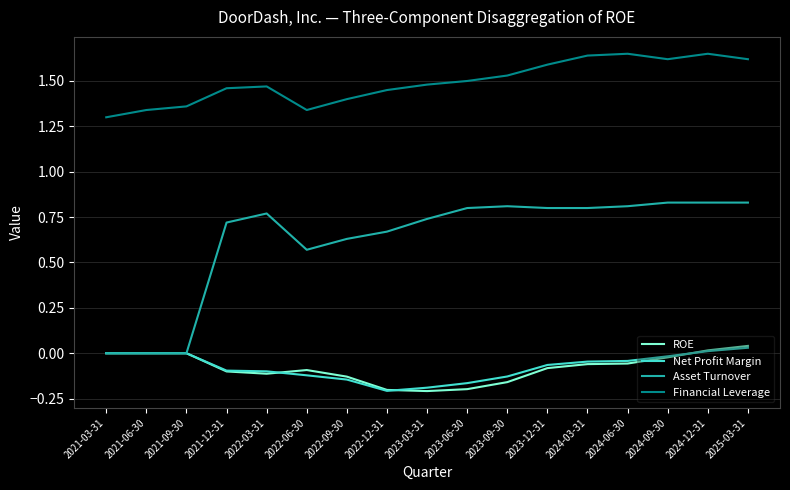

True or false: ROE and Financial Leverage cross at least once.

False